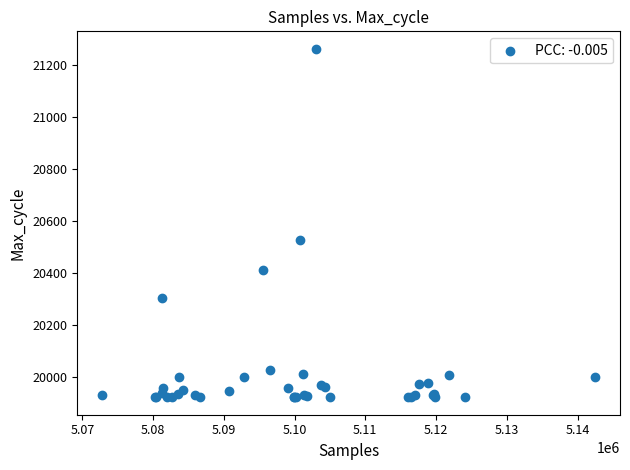

What Y value in the scatter plot is closest to 20592?

20528